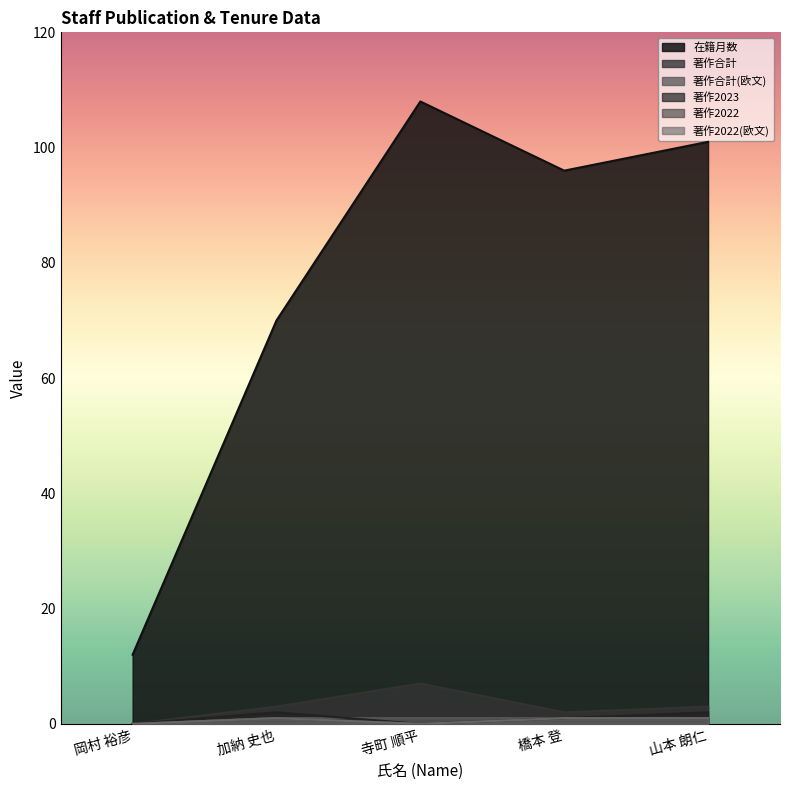

How many values in the 著作2022(欧文) series are below 1?

2